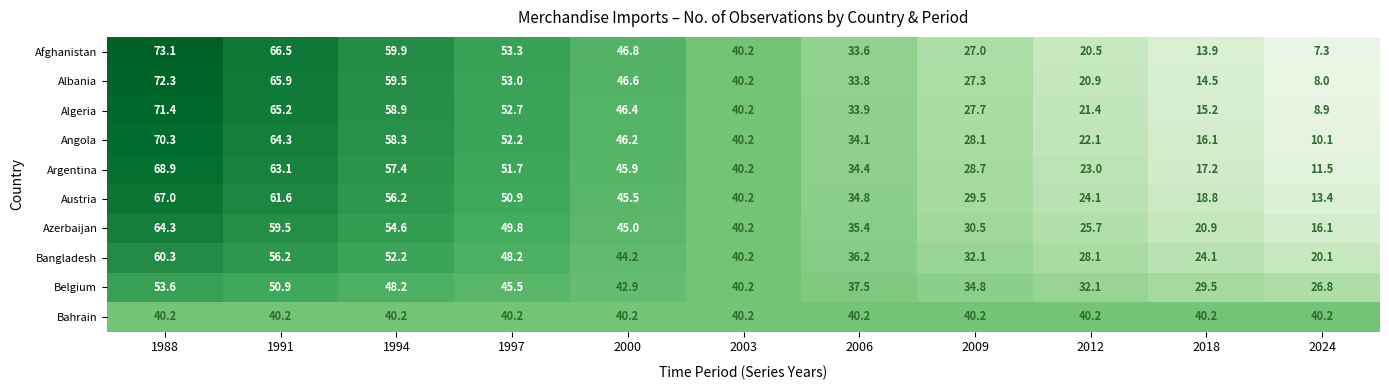

What is the difference between the maximum and minimum values in the Austria series?

53.6